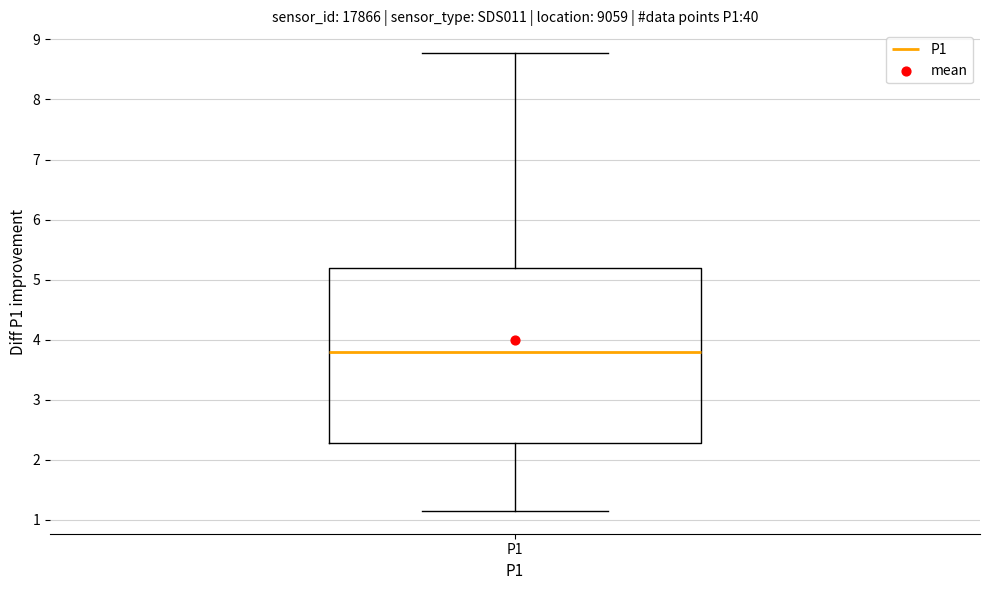

Read this box plot against the y-axis: the position of the median line, the range covered by the box, and the ends of both whiskers. The values are not printed on the chart, so give them approximately, as read against the axis.

median 3.8, box 2.3 to 5.2, whiskers 1.2 to 8.8